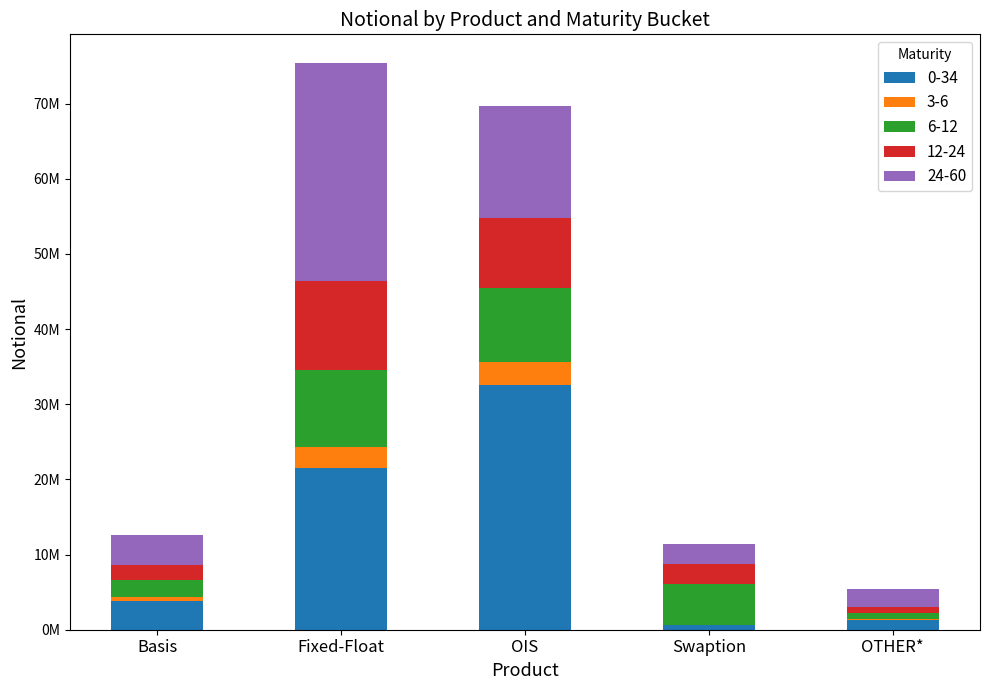

What is the label of the 1st bar from the left?

Basis